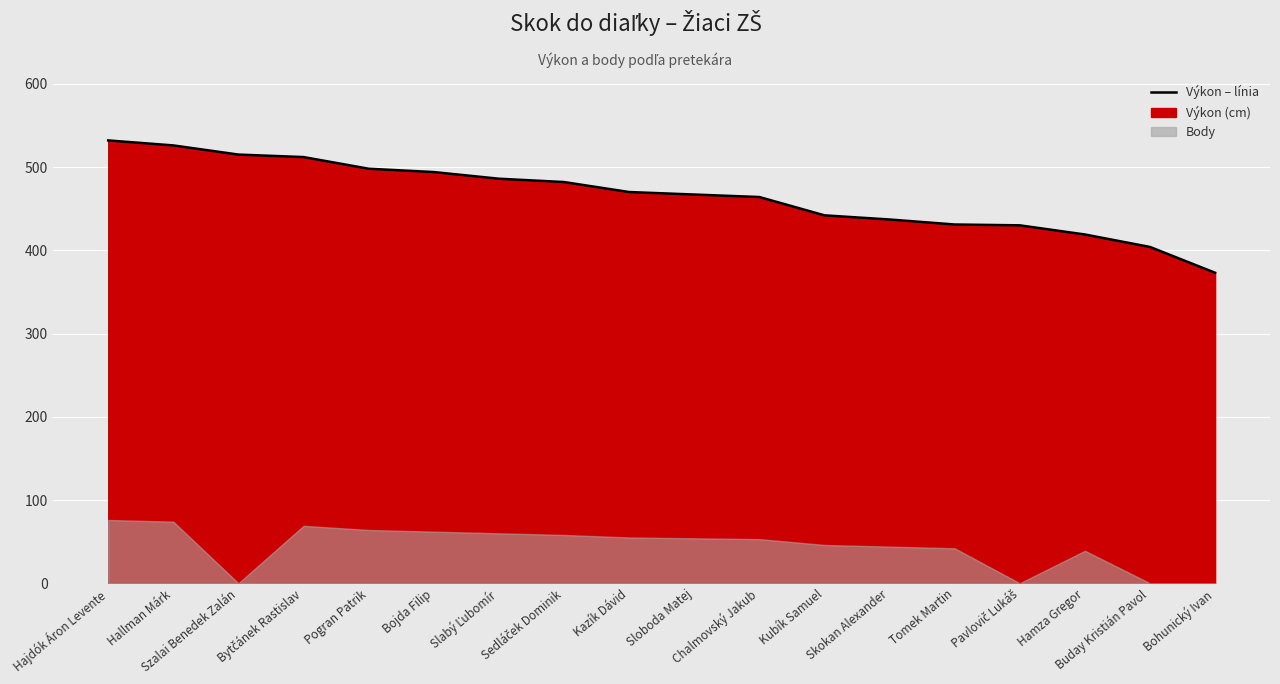

List the labels in order of value, largest first.

Hajdók Áron Levente, Hallman Márk, Szalai Benedek Zalán, Bytčánek Rastislav, Pogran Patrik, Bojda Filip, Slabý Ľubomír, Sedláček Dominik, Kazík Dávid, Sloboda Matej, Chalmovský Jakub, Kubík Samuel, Skokan Alexander, Tomek Martin, Pavlovič Lukáš, Hamza Gregor, Buday Kristián Pavol, Bohunický Ivan